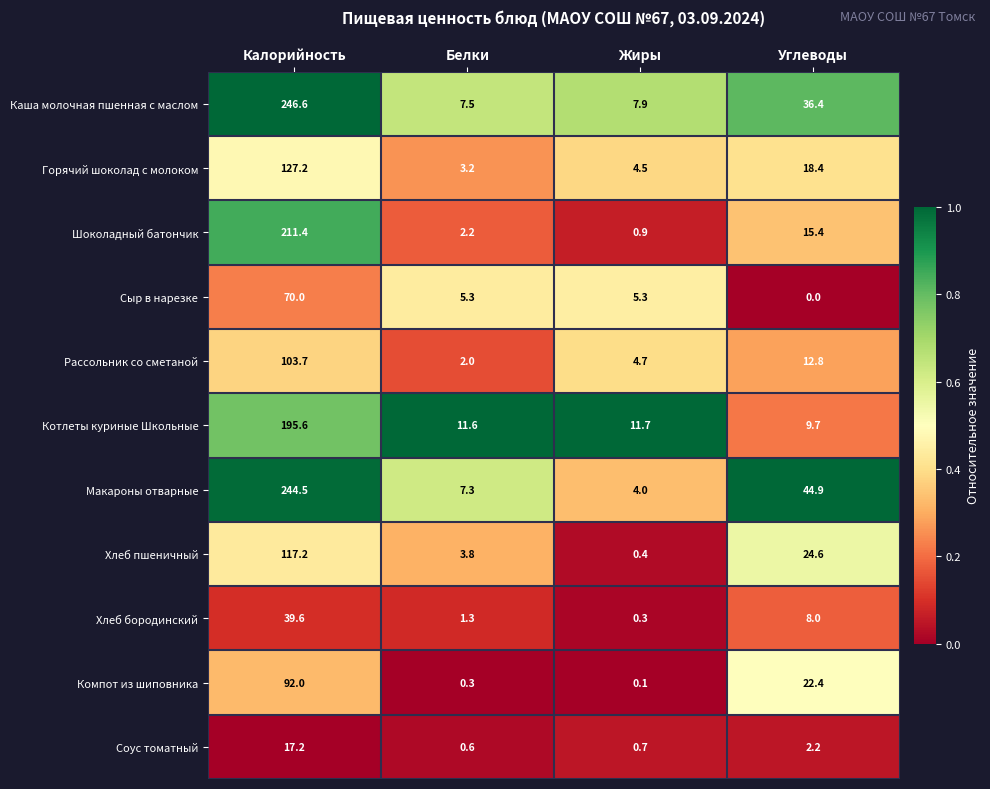

How many series are shown in this chart?

11